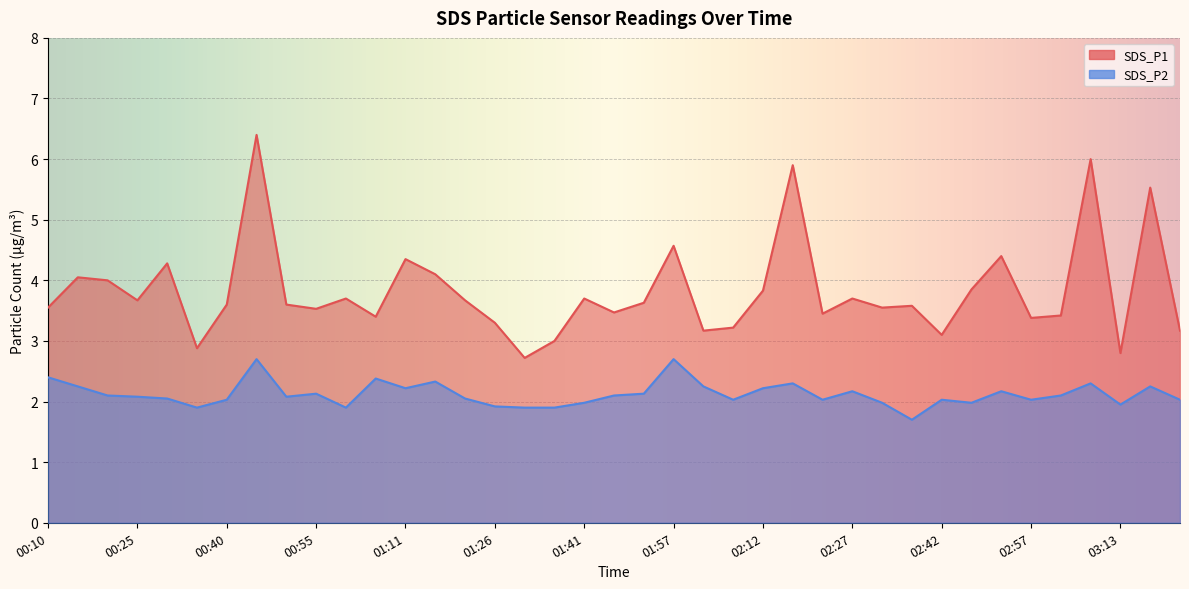

What are all the series names shown in the legend?

SDS_P1, SDS_P2